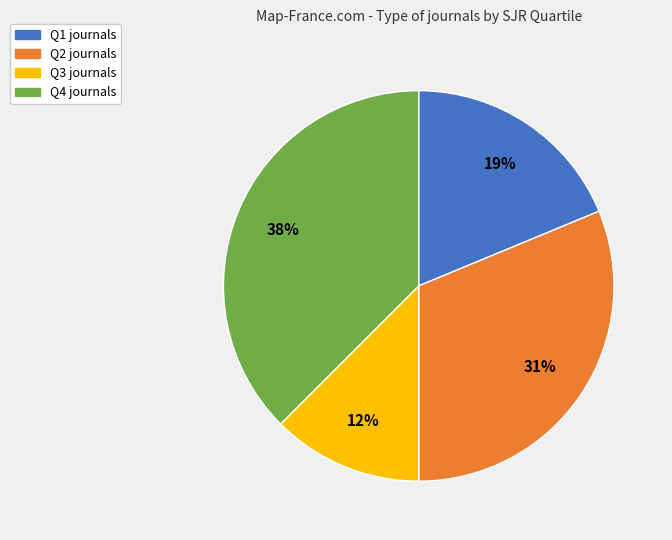

Combined, do Q3 journals and Q2 journals account for over 50%?

No